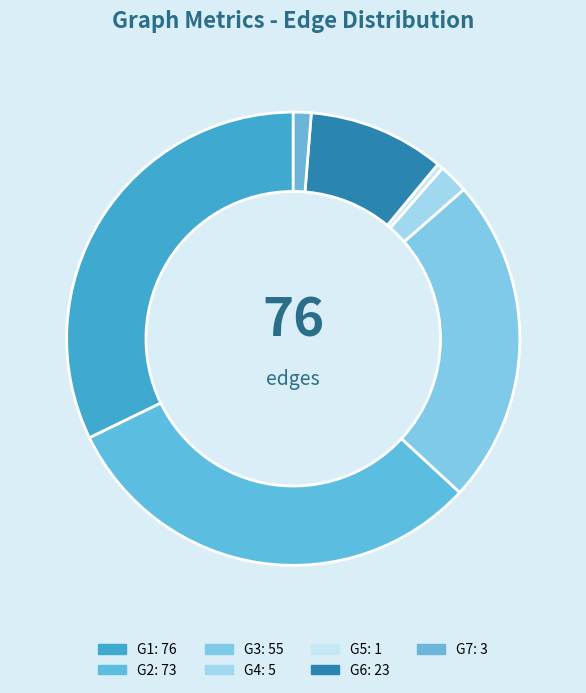

How many slices are in this pie chart?

7